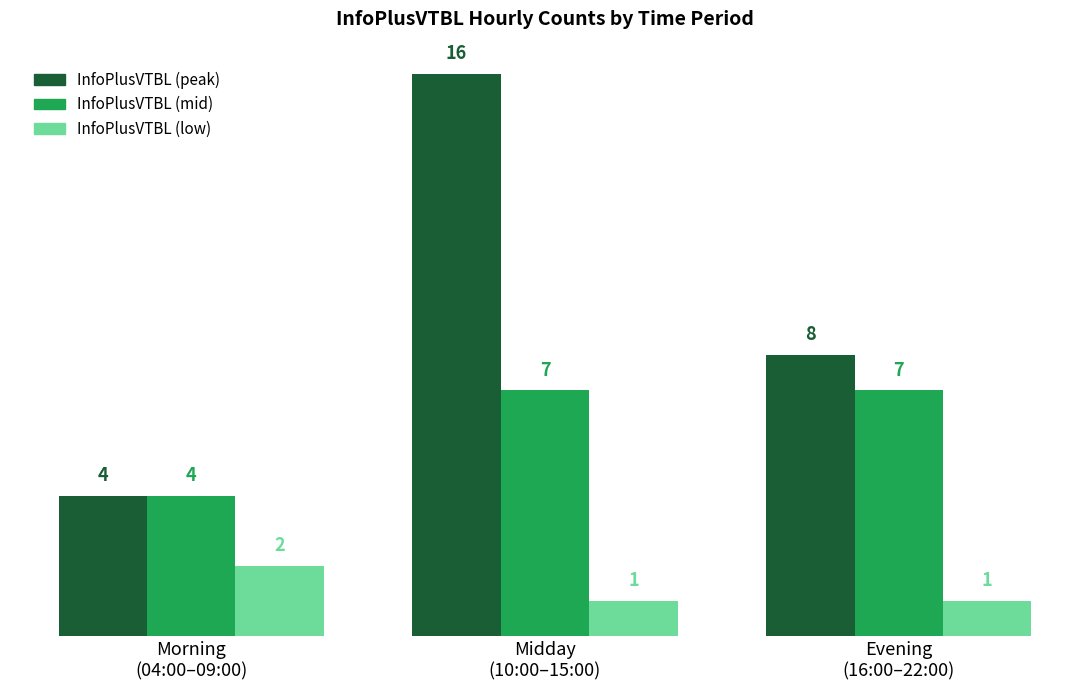

What is the greatest value displayed?

16